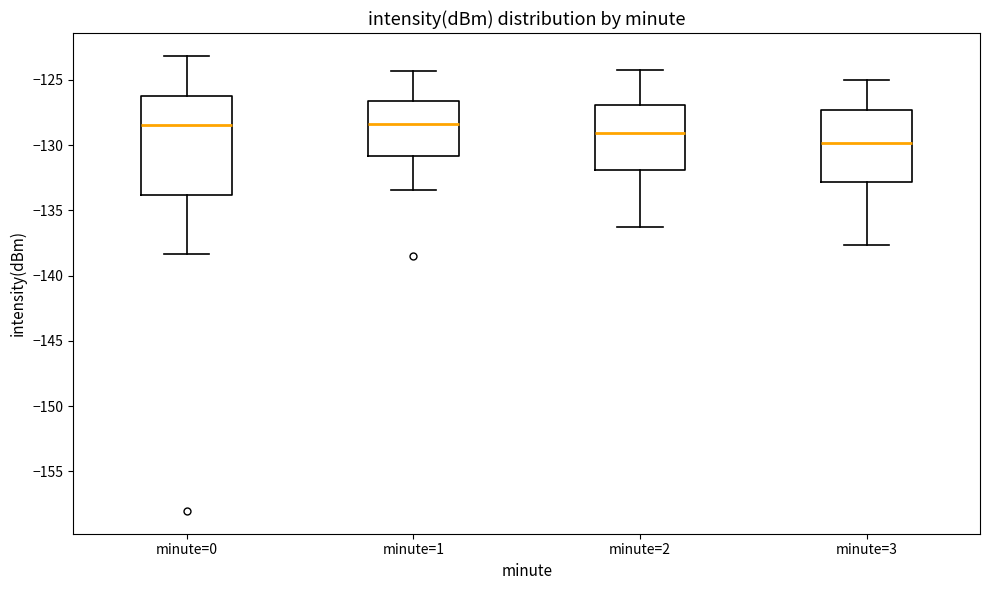

Which box is the tallest, from its lower edge to its upper edge?

minute=0